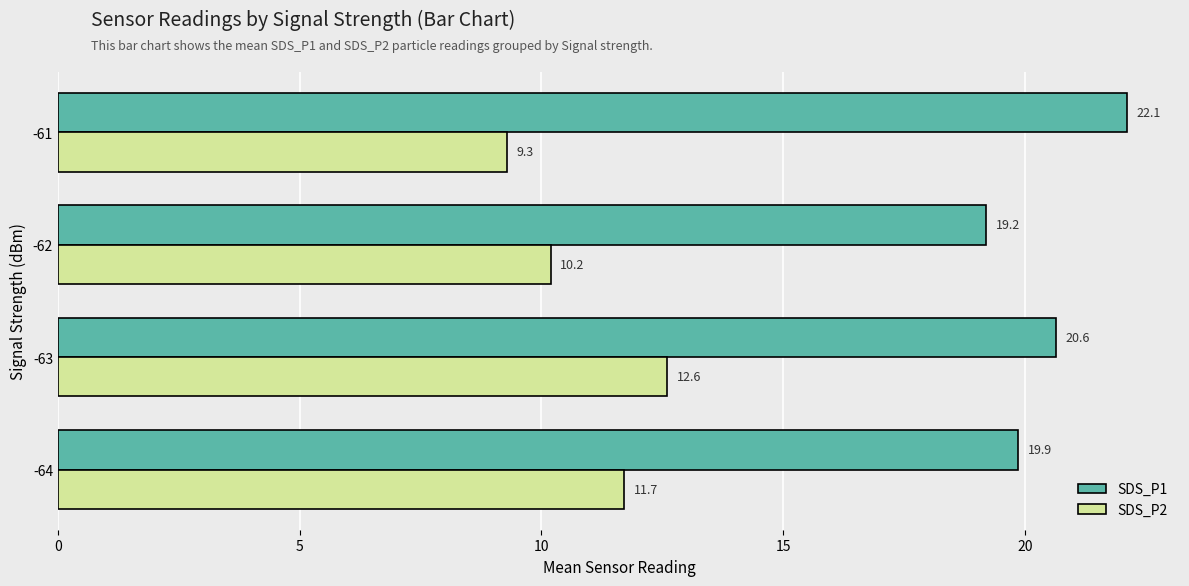

The value of SDS_P1 at -62 is 19.2. True or false?

True